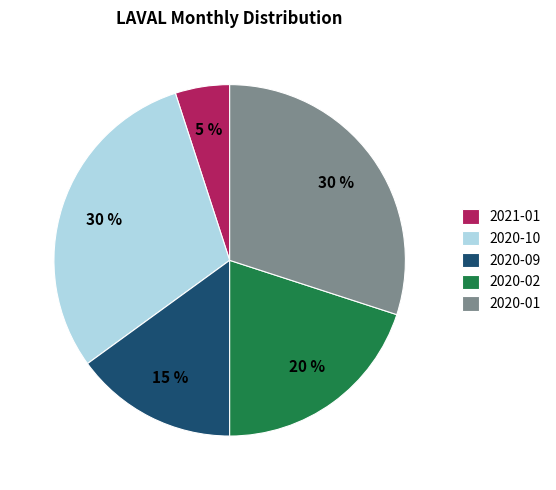

True or false: 2020-02 accounts for 20% of the total.

True